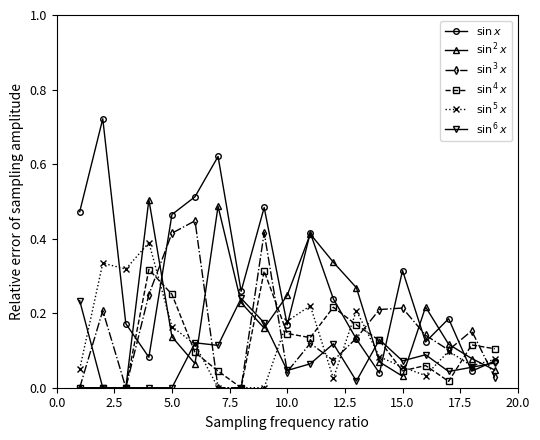

Count the number of categories in the chart.

19